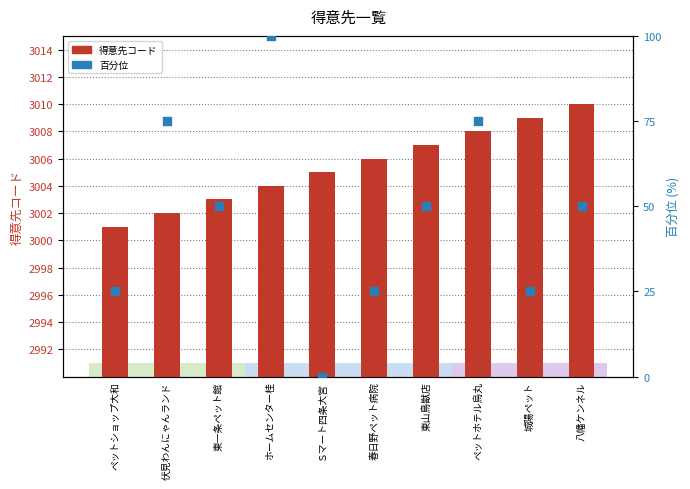

Which series has the largest total across all categories?

得意先コード